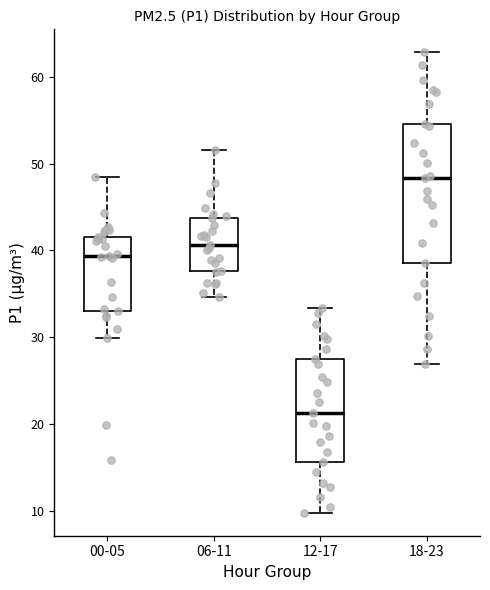

Reading left to right, read every box against the y-axis: the position of its median line, the range the box covers, and the ends of its whiskers. The values are not printed on the chart, so give them approximately, as read against the axis.

00-05: median 39, box 33 to 42, whiskers 30 to 48
06-11: median 41, box 38 to 44, whiskers 35 to 52
12-17: median 21, box 16 to 28, whiskers 10 to 33
18-23: median 48, box 39 to 55, whiskers 27 to 63